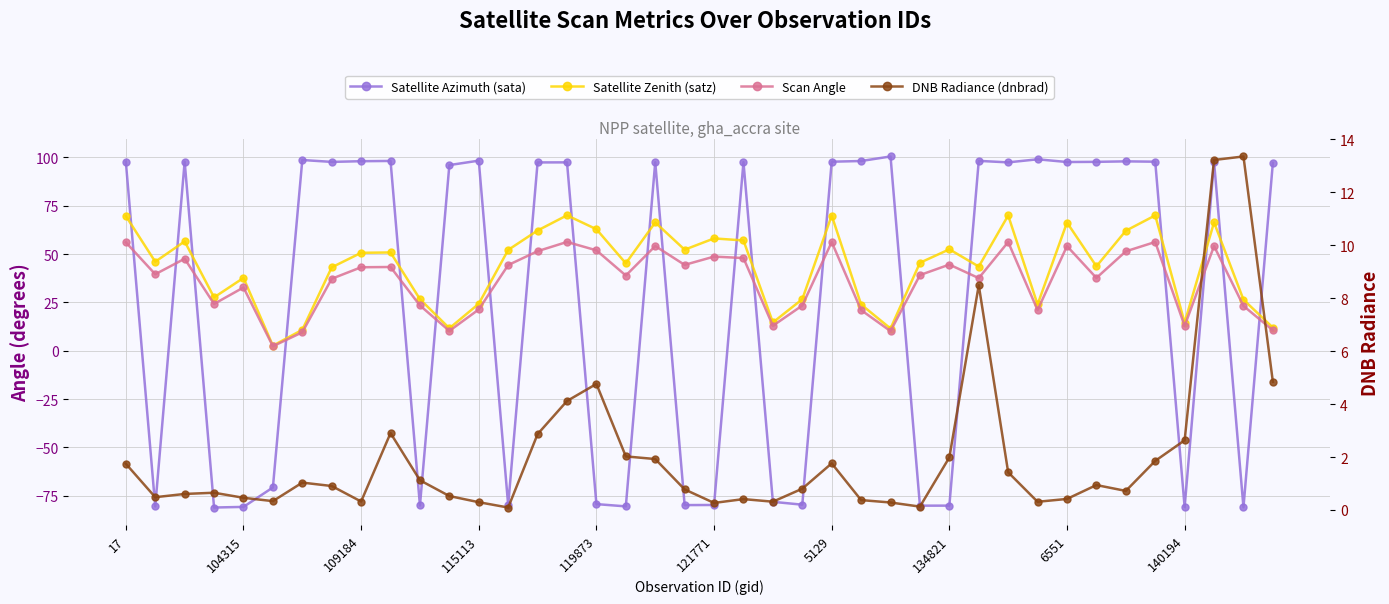

What is the difference between the highest and lowest values at 26?

100.2